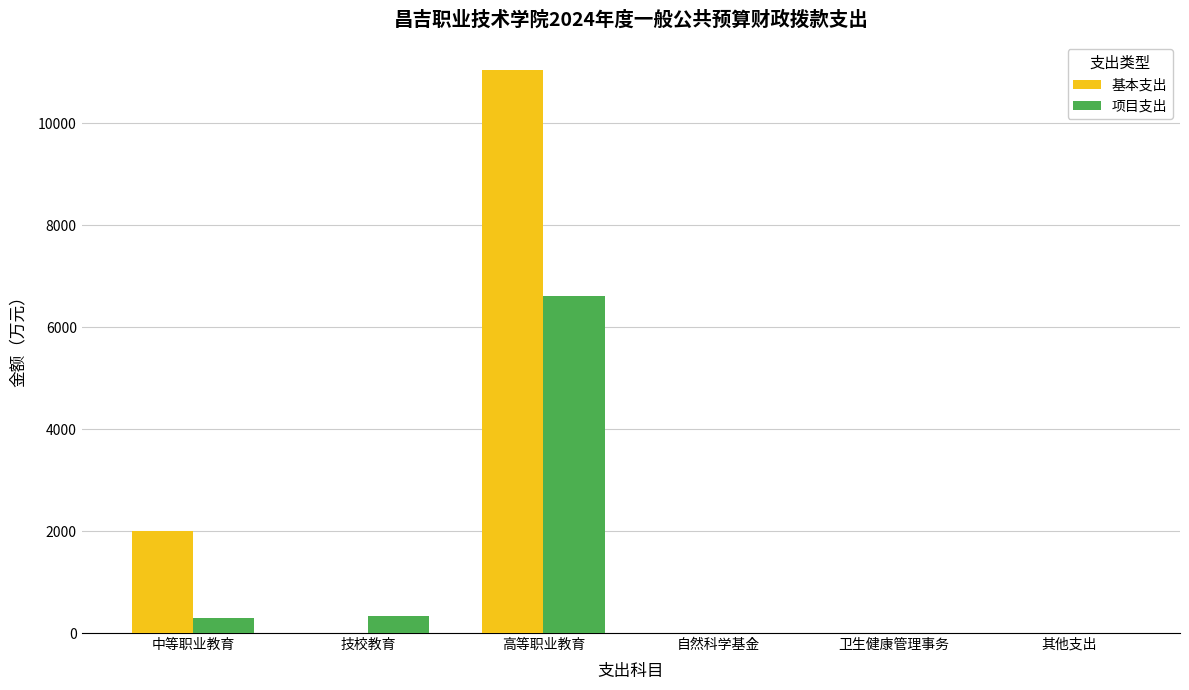

Are the bars grouped side by side (vs. stacked)?

Yes